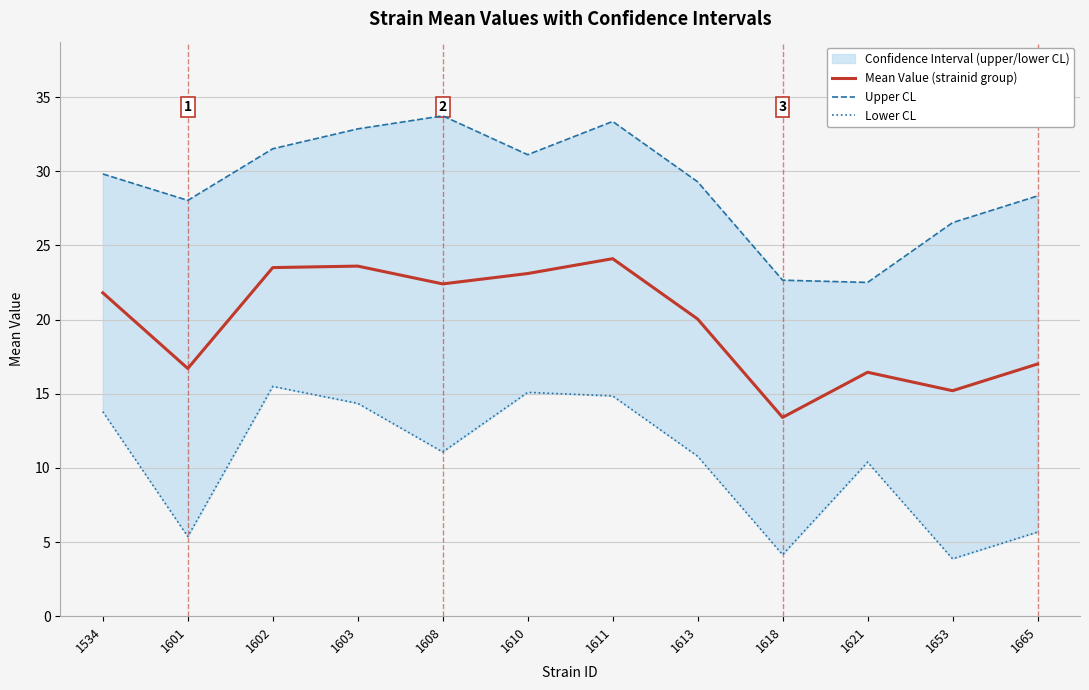

Where is the first local minimum for Lower CL?

1601